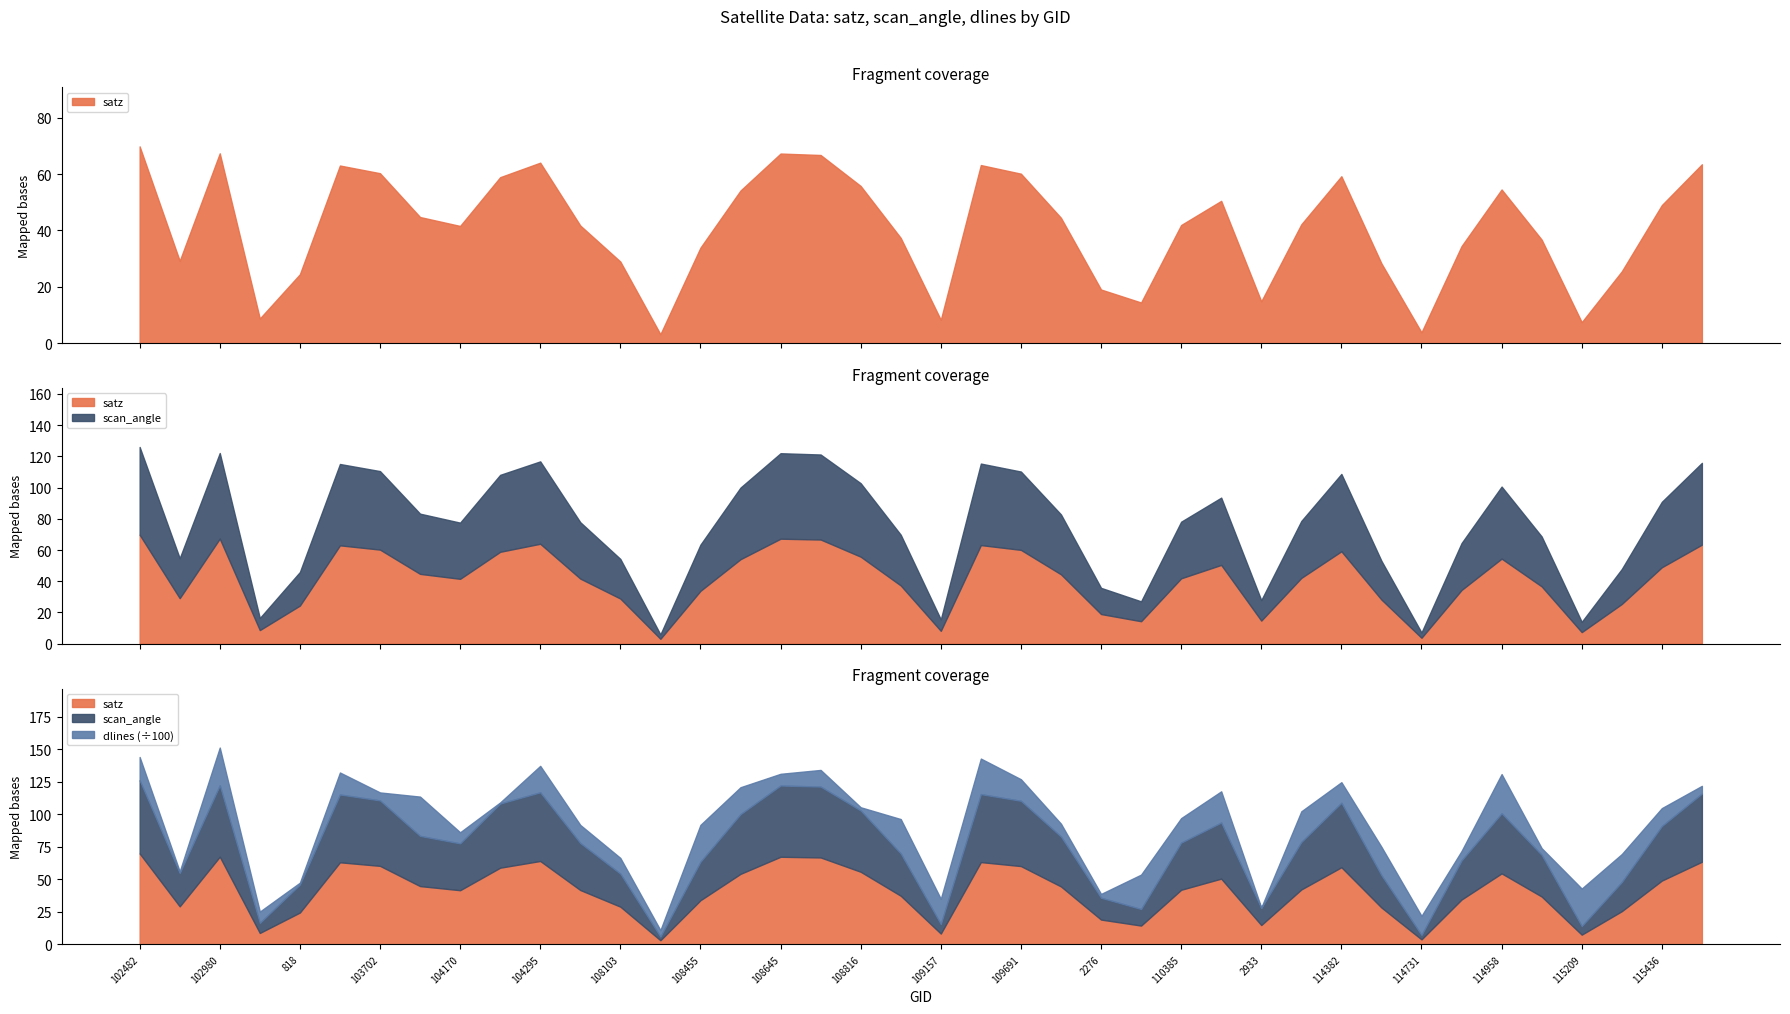

True or false: satz has more than 0 points higher than both neighbors.

True